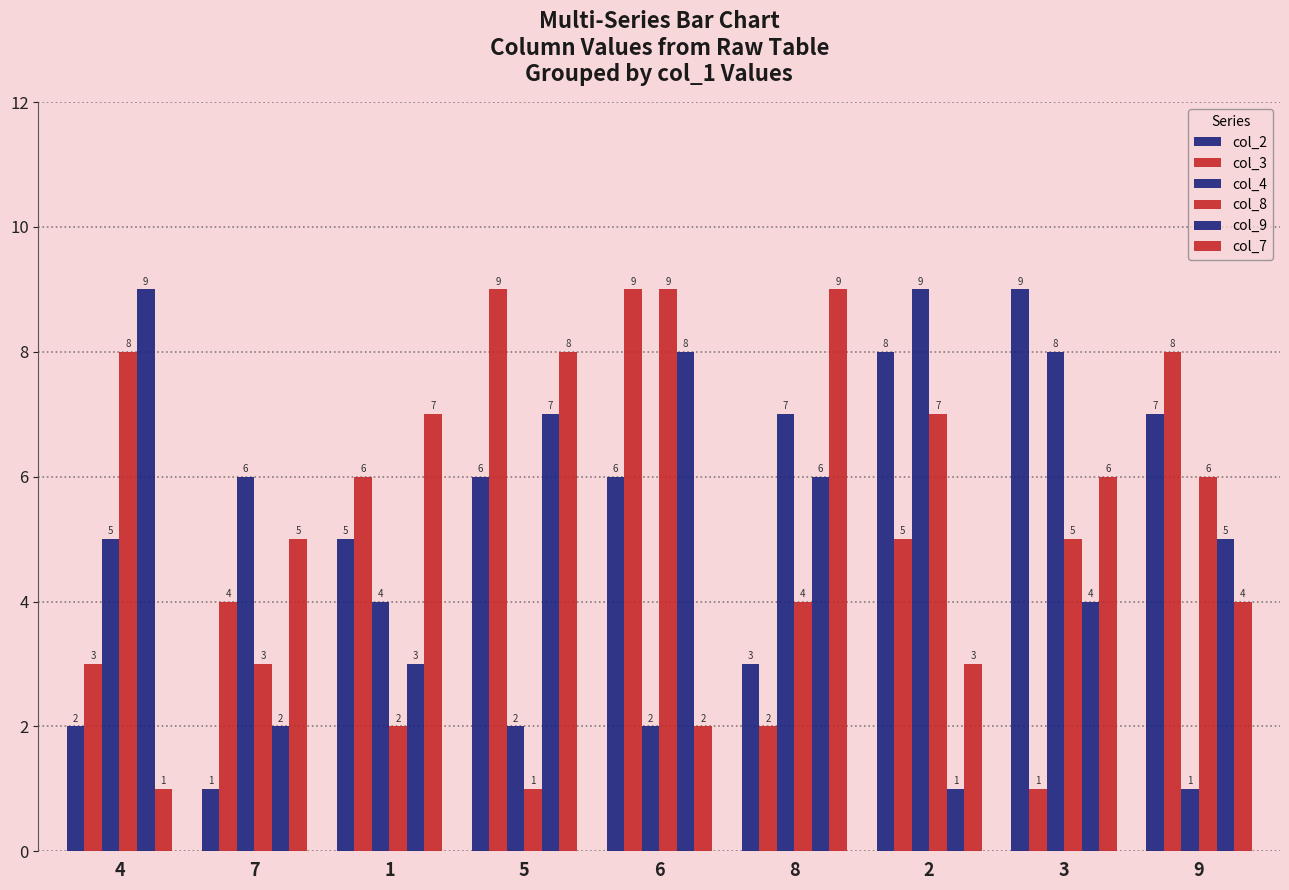

At which category does the chart reach its peak across all series?

3